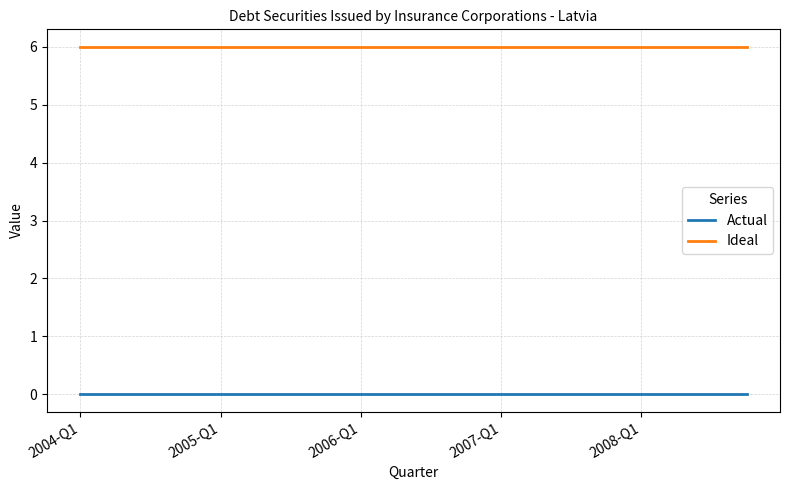

True or false: Ideal and Actual intersect in this chart.

False